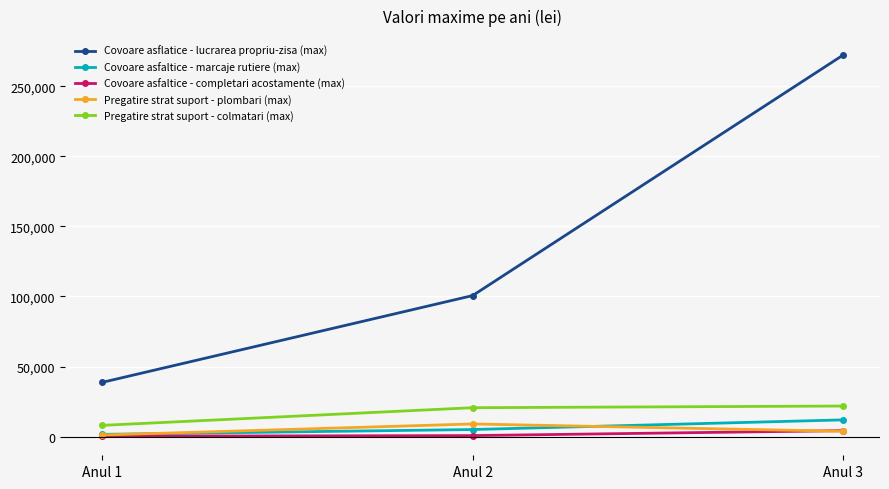

What is the spread (max minus min) of values at Anul 1?

38445